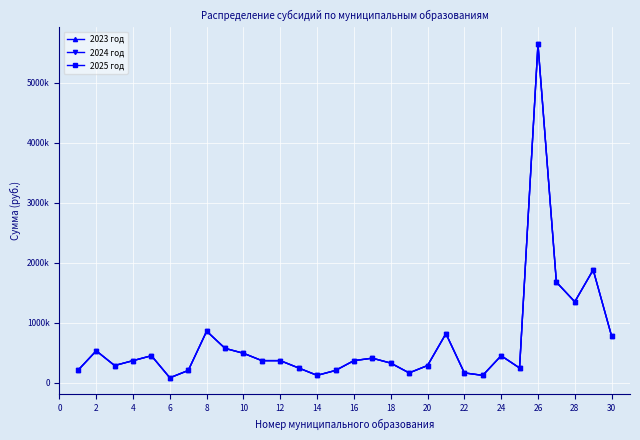

True or false: 2025 год and 2024 год cross at least once.

False